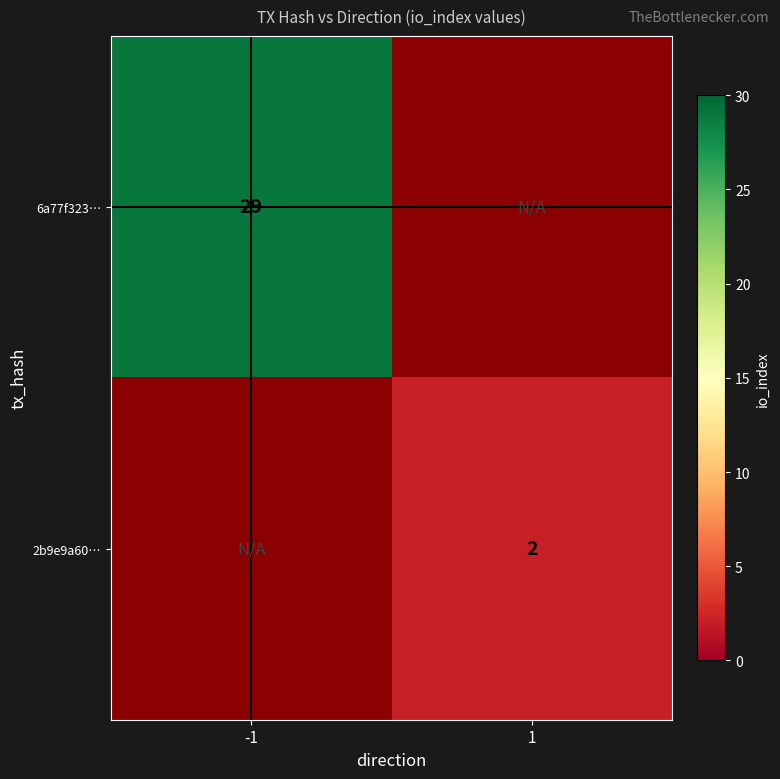

Count the number of data series in this chart.

2